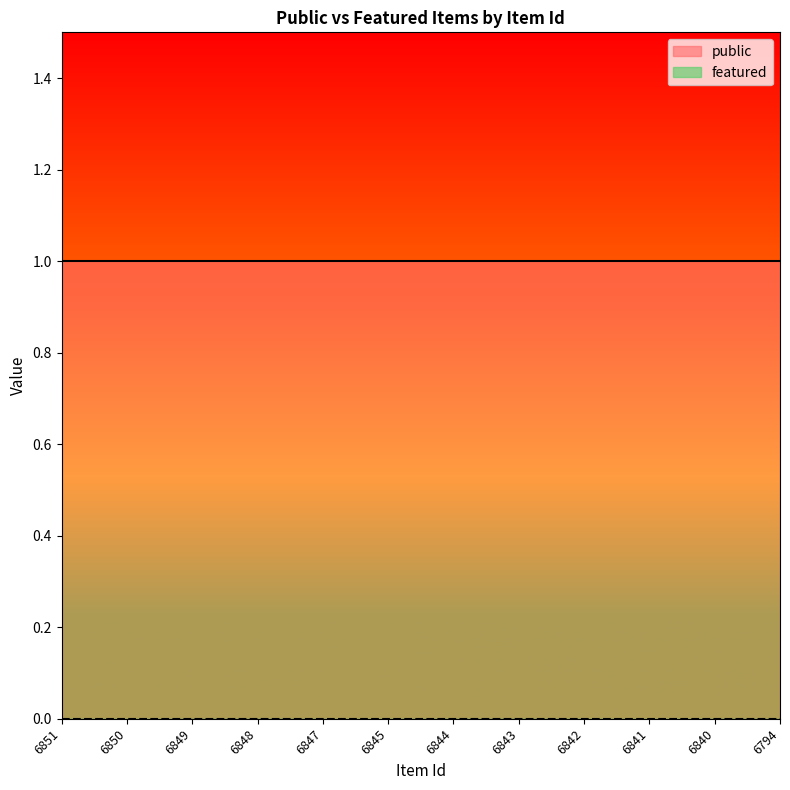

True or false: featured and public intersect in this chart.

False